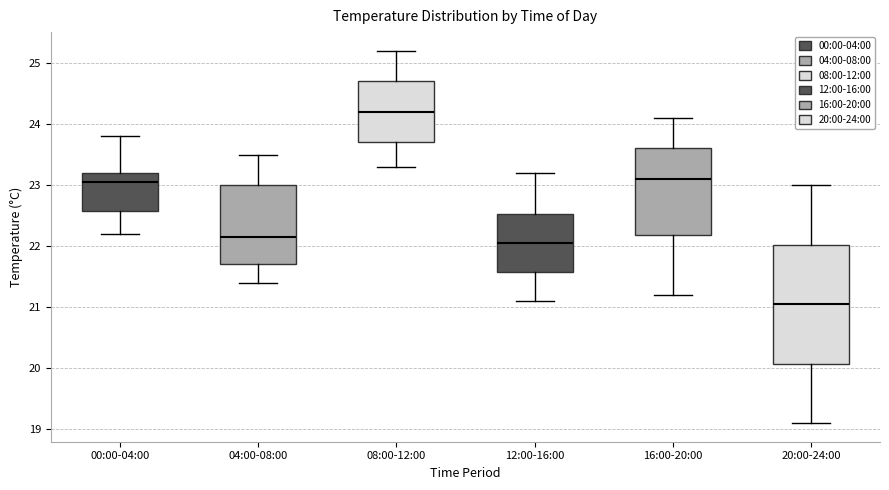

Reading left to right, transcribe this box plot: for each box, give where its median line is, the range the box spans, and where its two whiskers end, as read against the y-axis. The values are not printed on the chart, so give them approximately, as read against the axis.

00:00-04:00: median 23.1, box 22.6 to 23.2, whiskers 22.2 to 23.8
04:00-08:00: median 22.2, box 21.7 to 23.0, whiskers 21.4 to 23.5
08:00-12:00: median 24.2, box 23.7 to 24.7, whiskers 23.3 to 25.2
12:00-16:00: median 22.1, box 21.6 to 22.5, whiskers 21.1 to 23.2
16:00-20:00: median 23.1, box 22.2 to 23.6, whiskers 21.2 to 24.1
20:00-24:00: median 21.1, box 20.1 to 22.0, whiskers 19.1 to 23.0